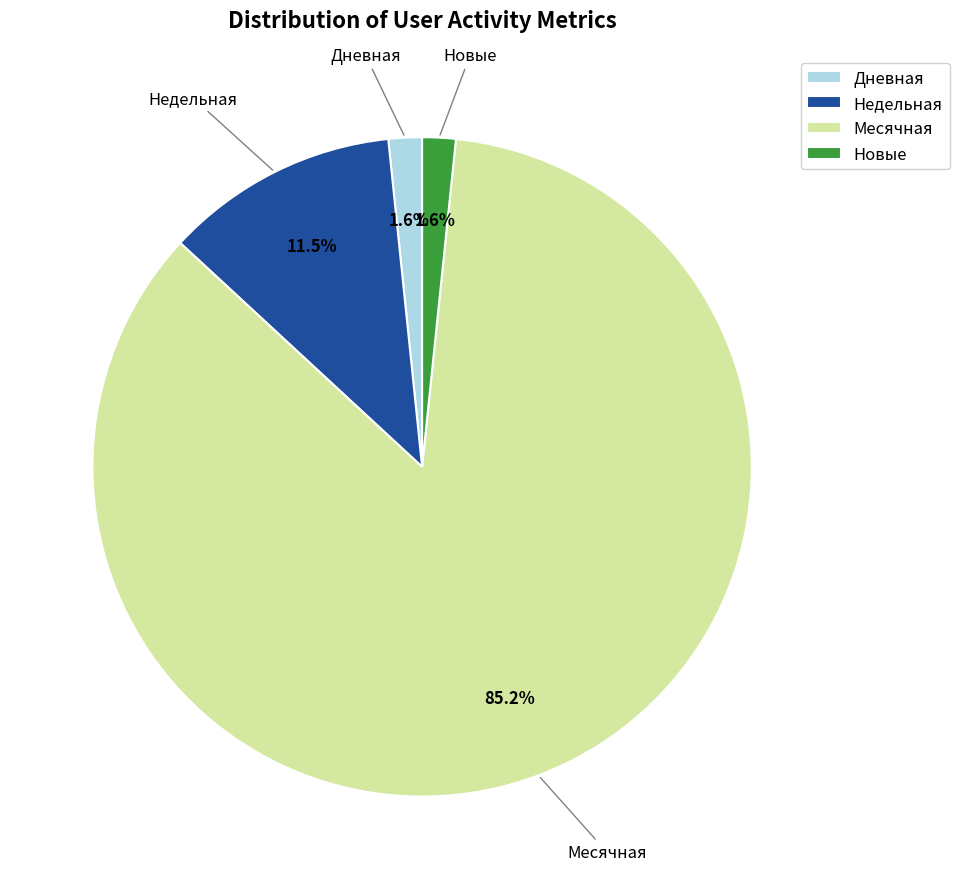

Which category has the biggest portion of the pie?

Месячная